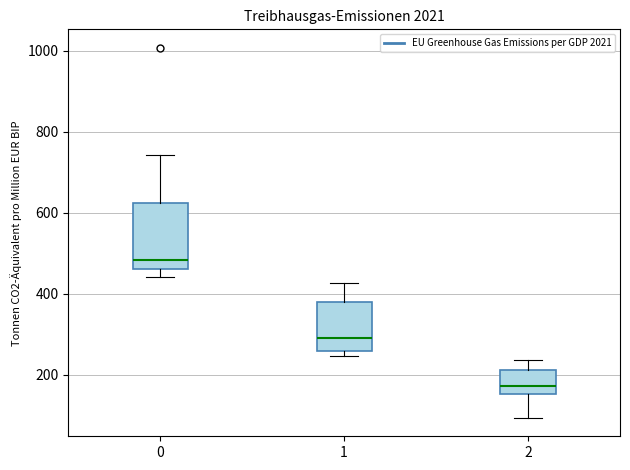

Which box's median line is the highest?

0